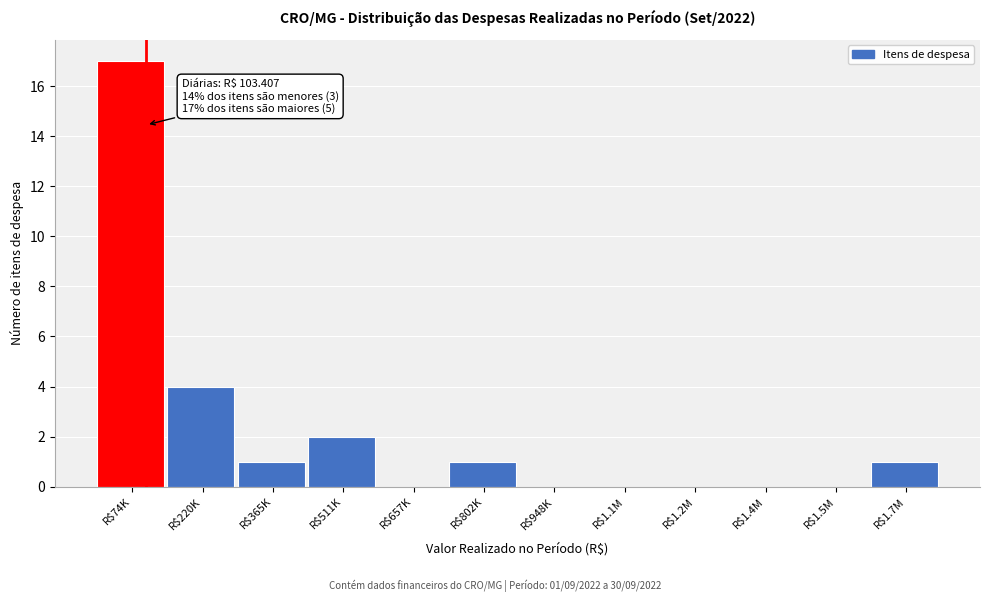

Is it true that the value at R$511K is 1?

False